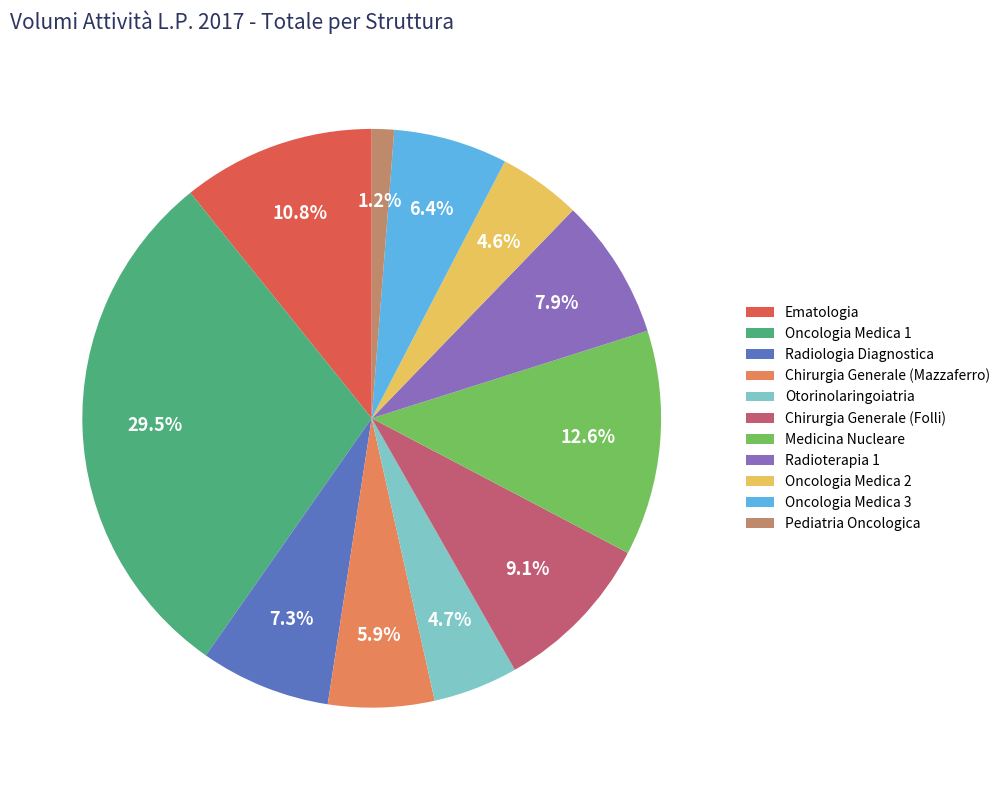

To the nearest percent, what portion does Ematologia represent?

11%